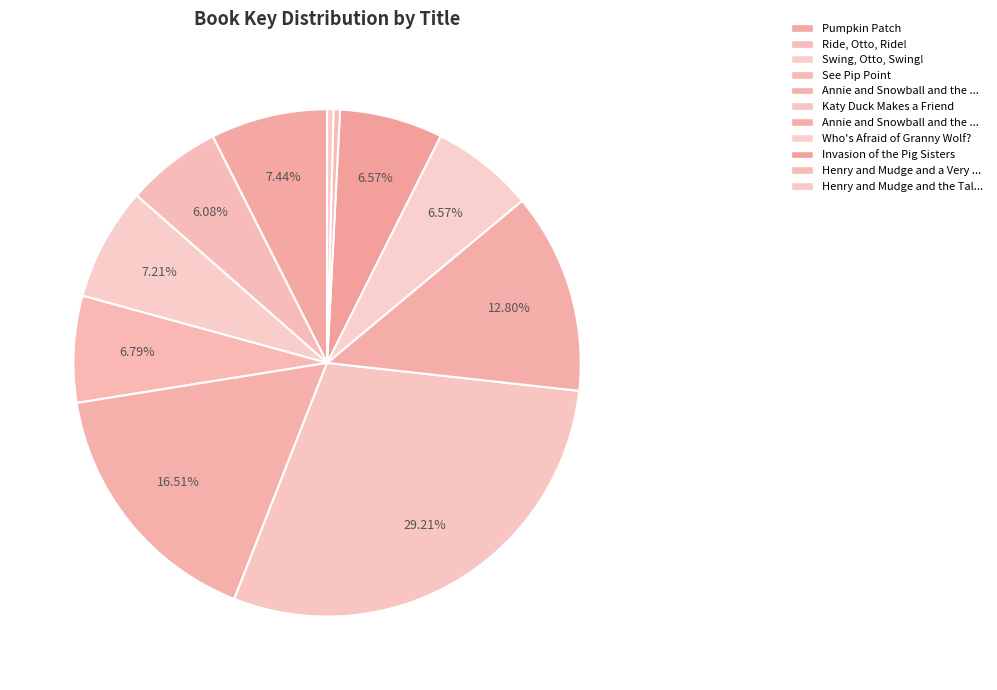

How many slices are in this pie chart?

11